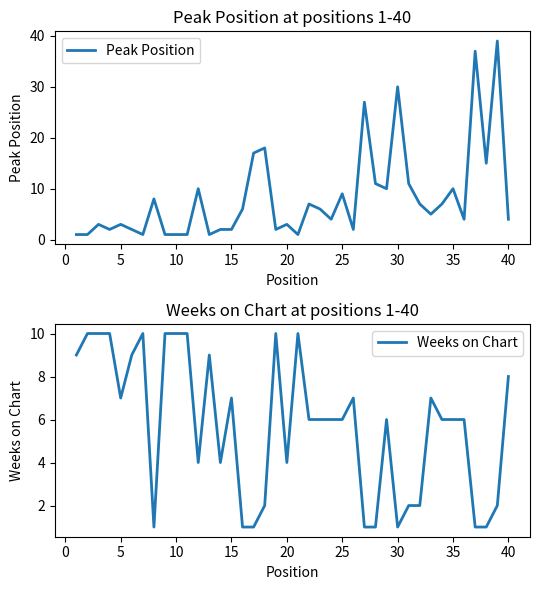

How many times do Peak Position and Weeks on Chart cross each other?

15